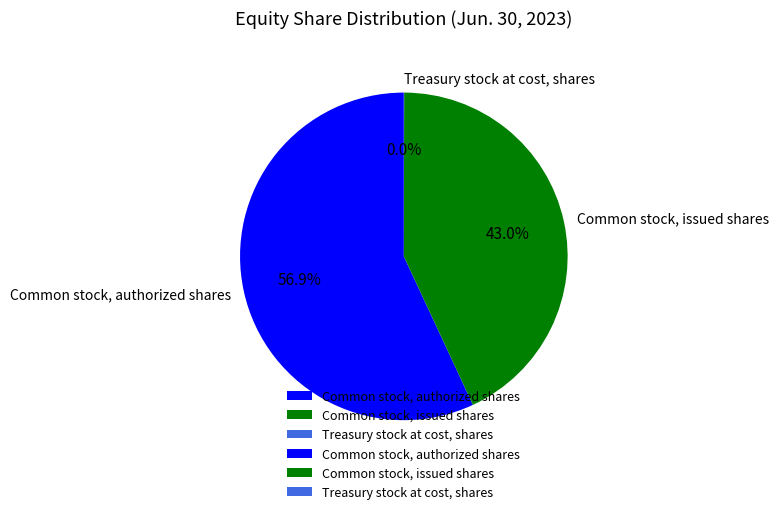

What is the largest slice in the pie chart?

Common stock, authorized shares